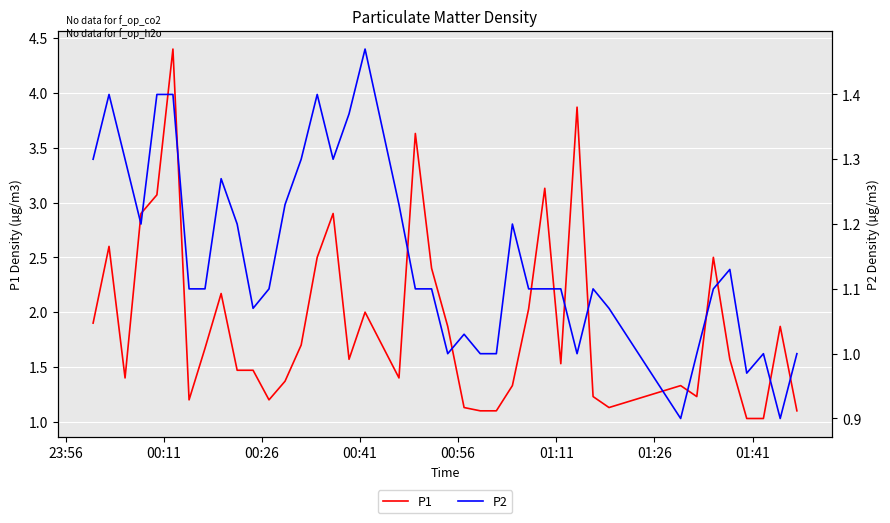

How many lines are shown in the chart?

2